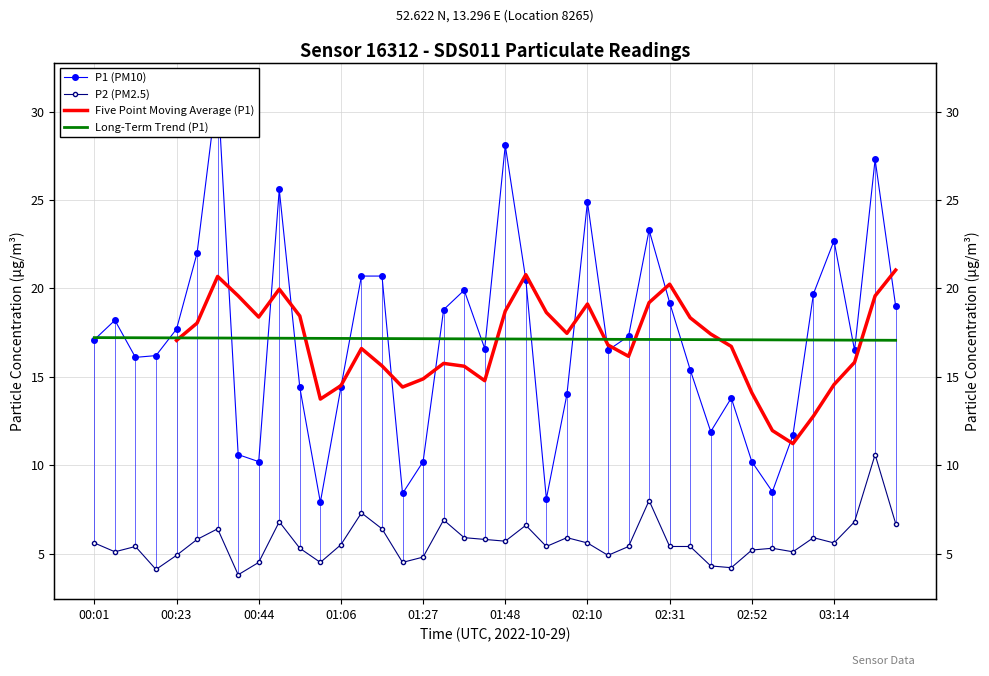

Between 00:44 and 02:04, which series saw the biggest shift?

P1